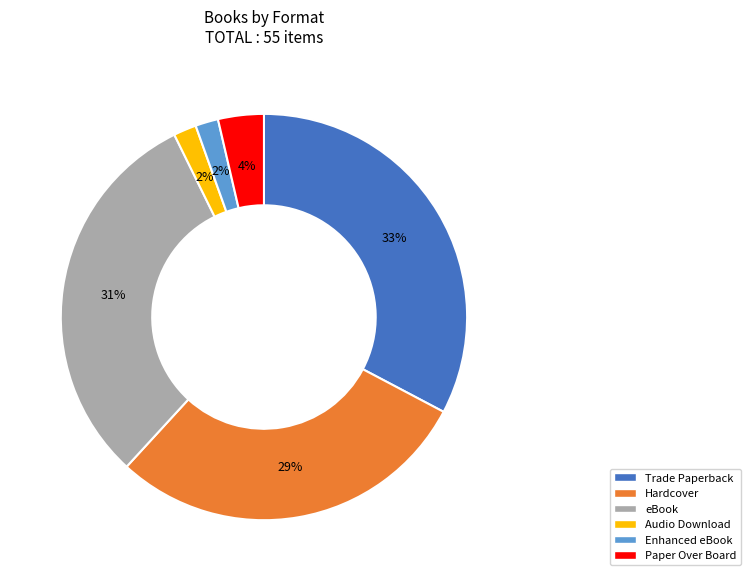

Is the sum of Trade Paperback and Hardcover greater than half?

Yes